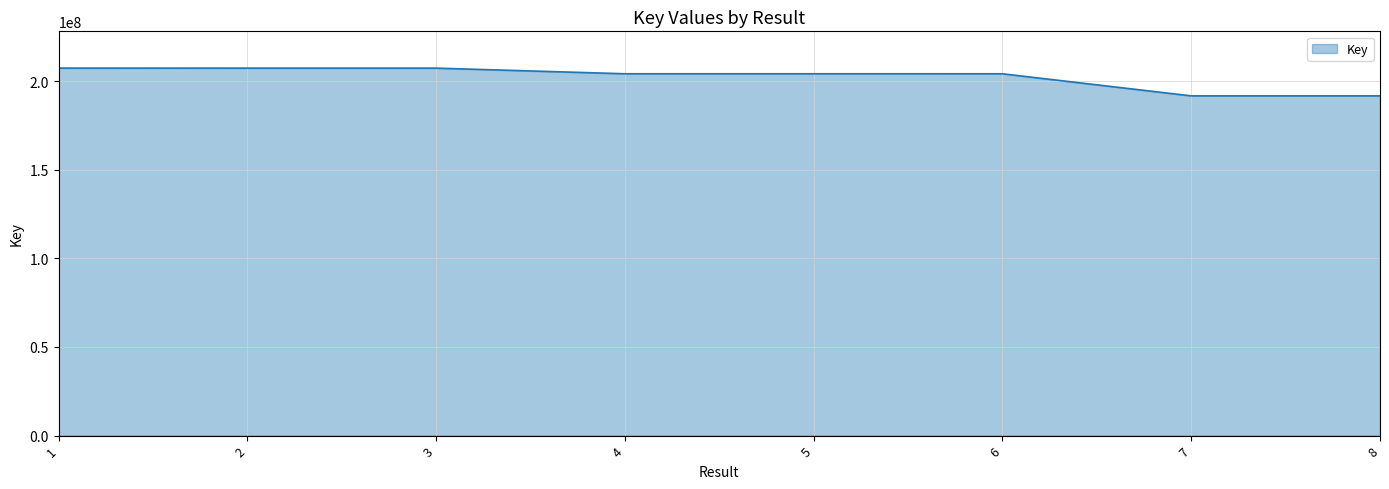

True or false: there are more than 2 points higher than both neighbors.

False